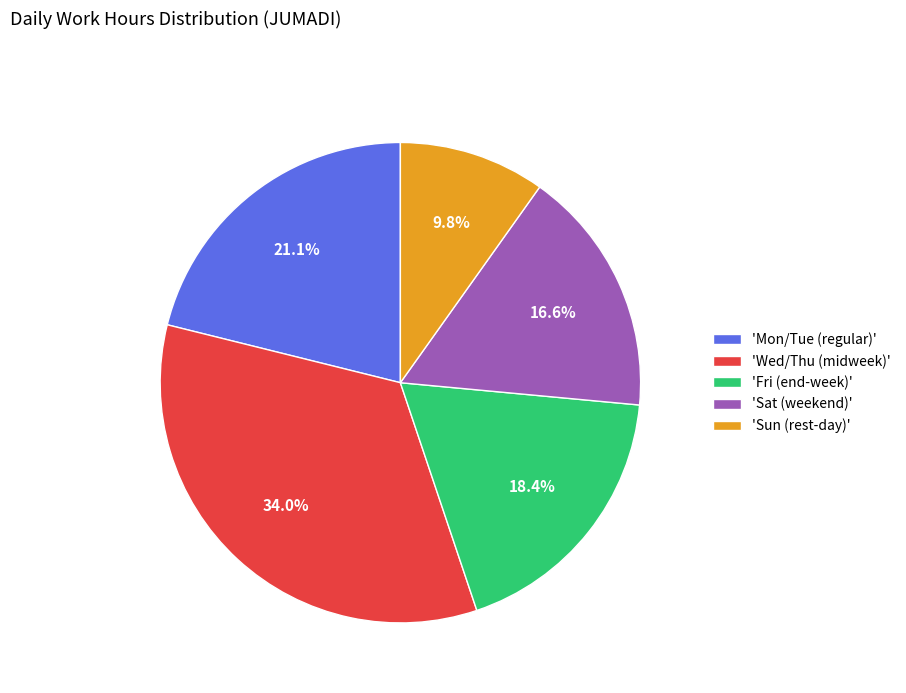

What percentage do 'Mon/Tue (regular)' and 'Wed/Thu (midweek)' together represent?

55.2%